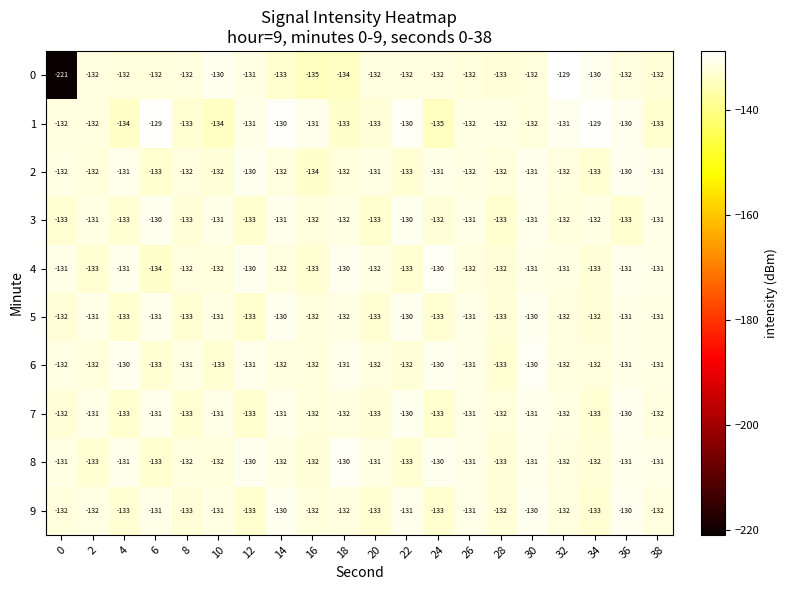

How many distinct data groups are displayed?

10